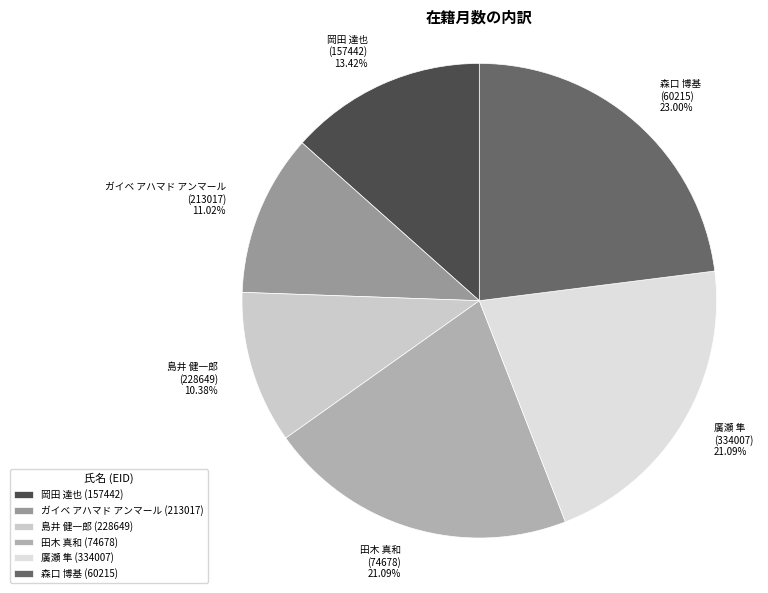

How many segments does this pie chart have?

6